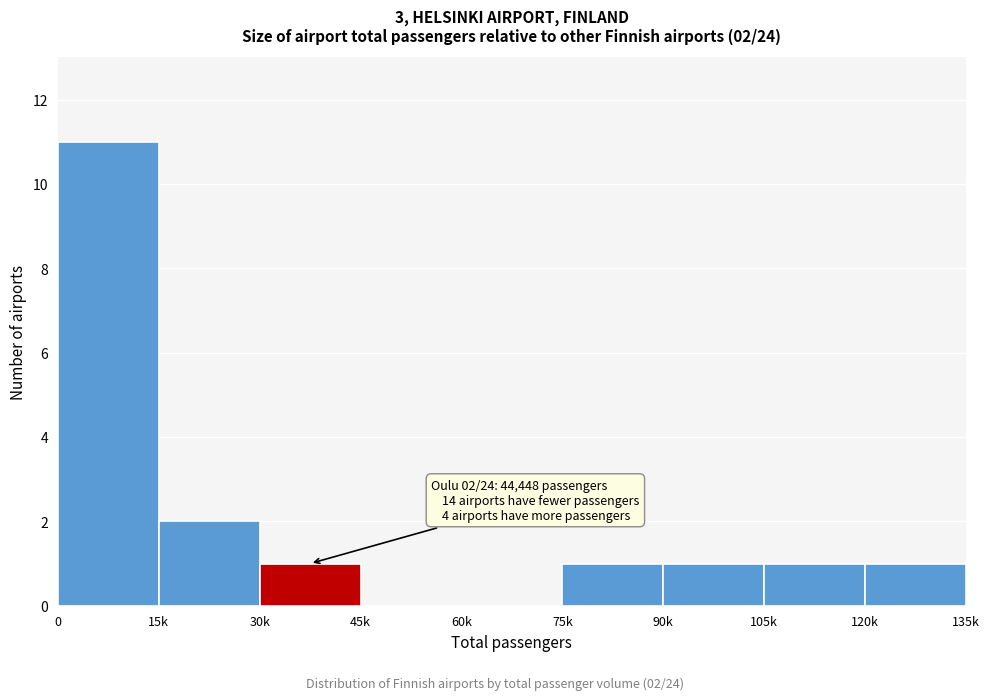

Reading left to right, list all the values displayed in this chart.

0=11	15k=2	30k=1	45k=0	60k=0	75k=1	90k=1	105k=1	120k=1